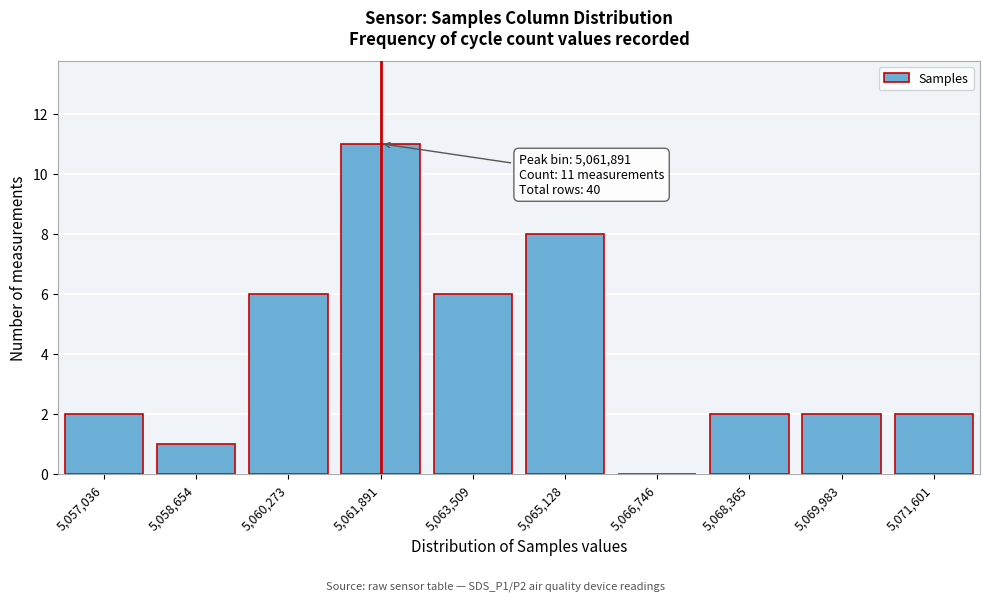

Reading left to right, transcribe all the data shown in this chart.

5,057,036=2	5,058,654=1	5,060,273=6	5,061,891=11	5,063,509=6	5,065,128=8	5,066,746=0	5,068,365=2	5,069,983=2	5,071,601=2